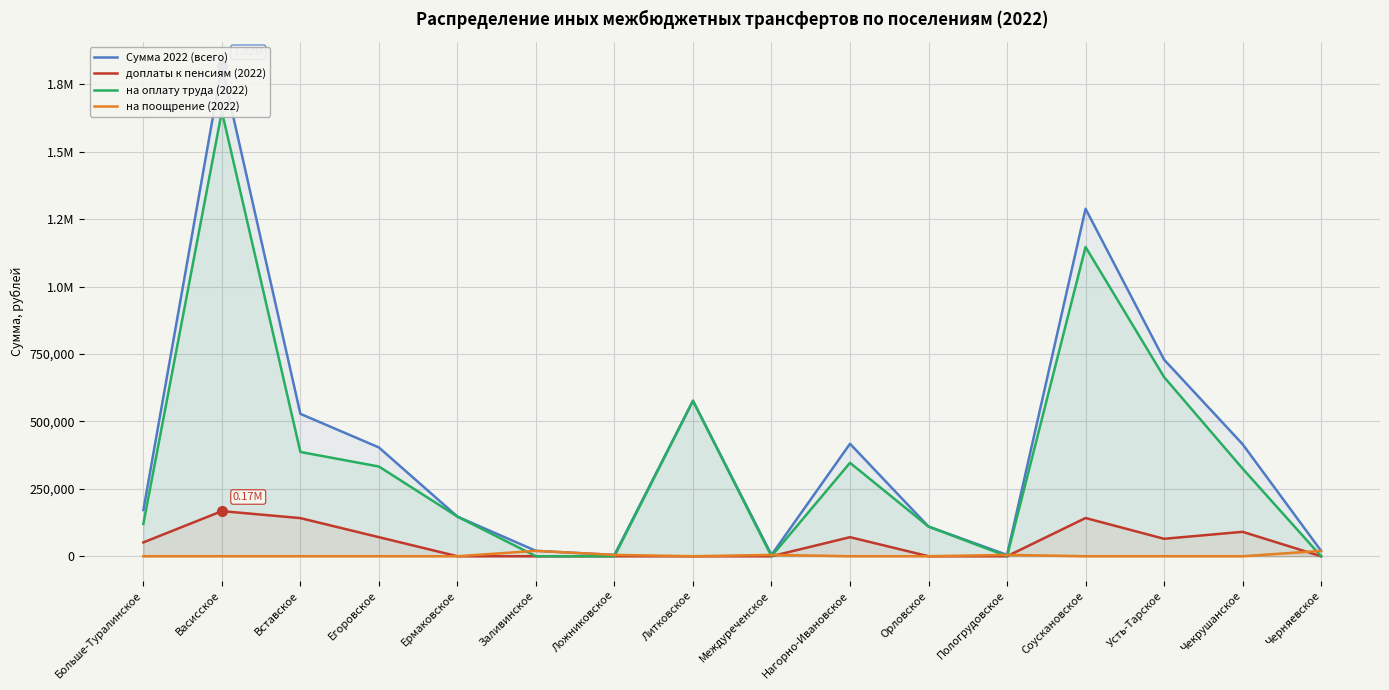

Between Вставское and Егоровское, which is larger?

Вставское